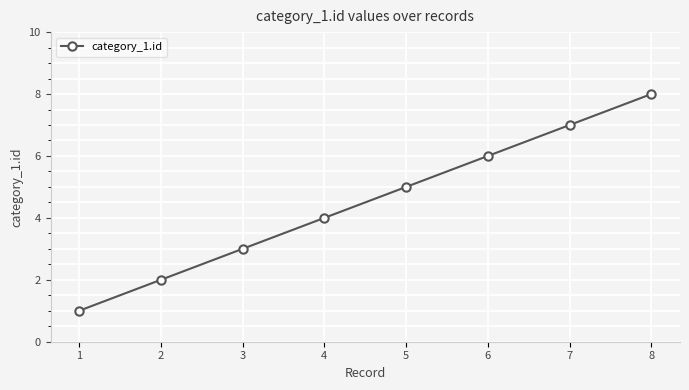

What is the approximate value at 6?

6